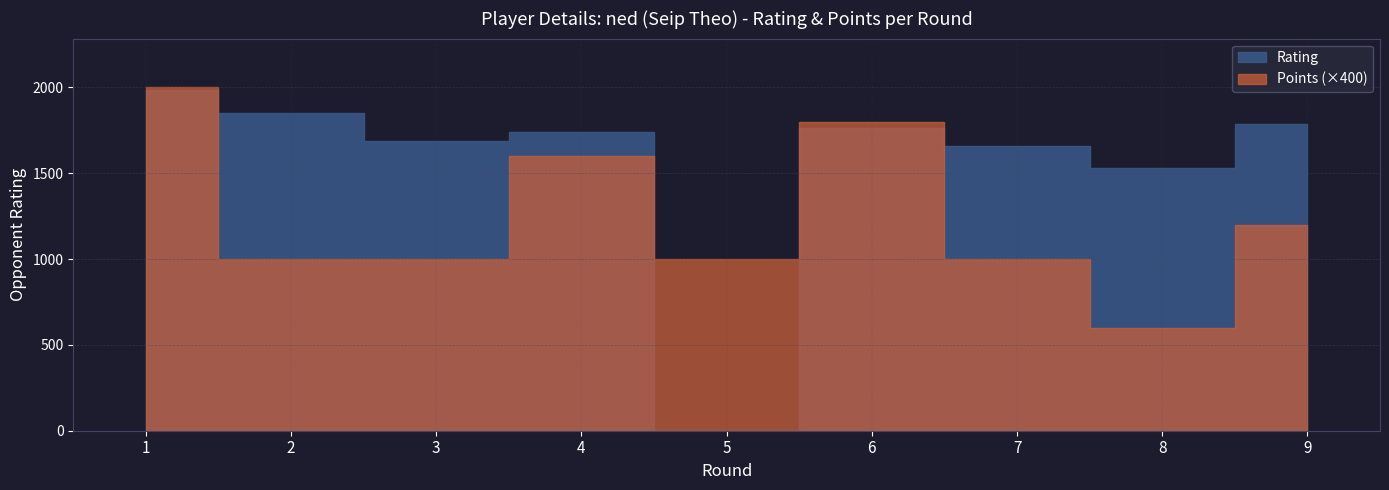

What are all the series names shown in the legend?

Rating, Points